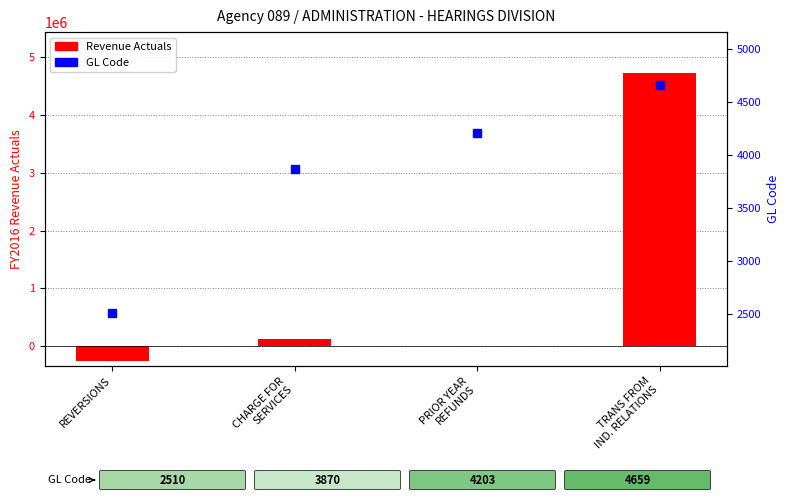

Reading left to right, extract all data points from this chart.

Revenue Actuals: -262458	124501	531	4728353
GL Code: 2510	3870	4203	4659